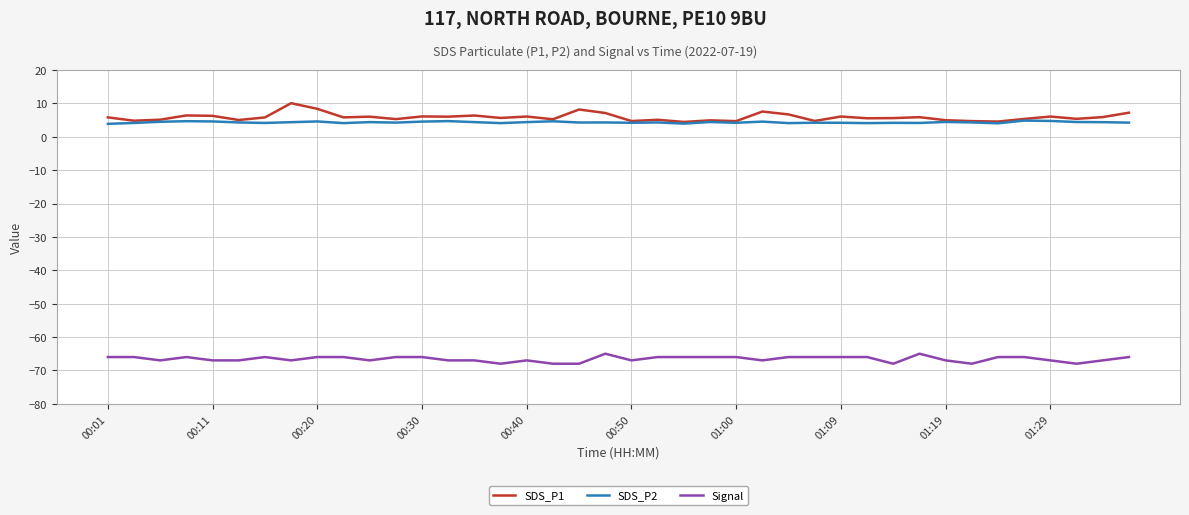

What is the greatest value displayed?

10.1